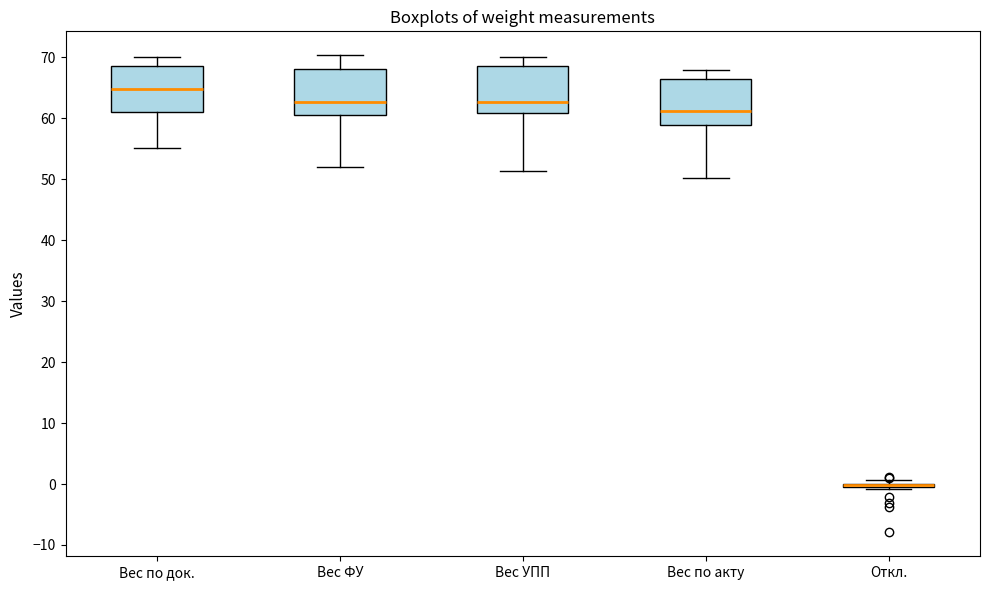

Reading left to right, read every box against the y-axis: the position of its median line, the range the box covers, and the ends of its whiskers. The values are not printed on the chart, so give them approximately, as read against the axis.

Вес по док.: median 65, box 61 to 69, whiskers 55 to 70
Вес ФУ: median 63, box 61 to 68, whiskers 52 to 70
Вес УПП: median 63, box 61 to 69, whiskers 51 to 70
Вес по акту: median 61, box 59 to 66, whiskers 50 to 68
Откл.: box collapsed to a line at 0, whiskers -1 to 1